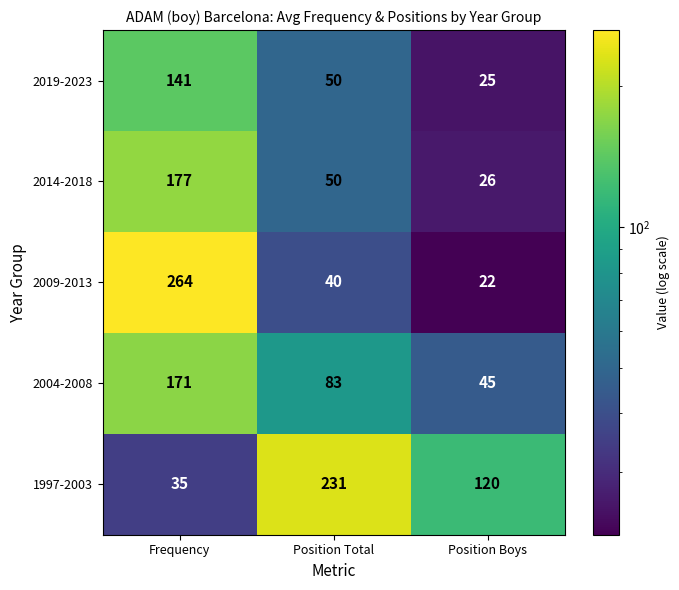

At which label is 1997-2003 closest to 133?

Position Boys